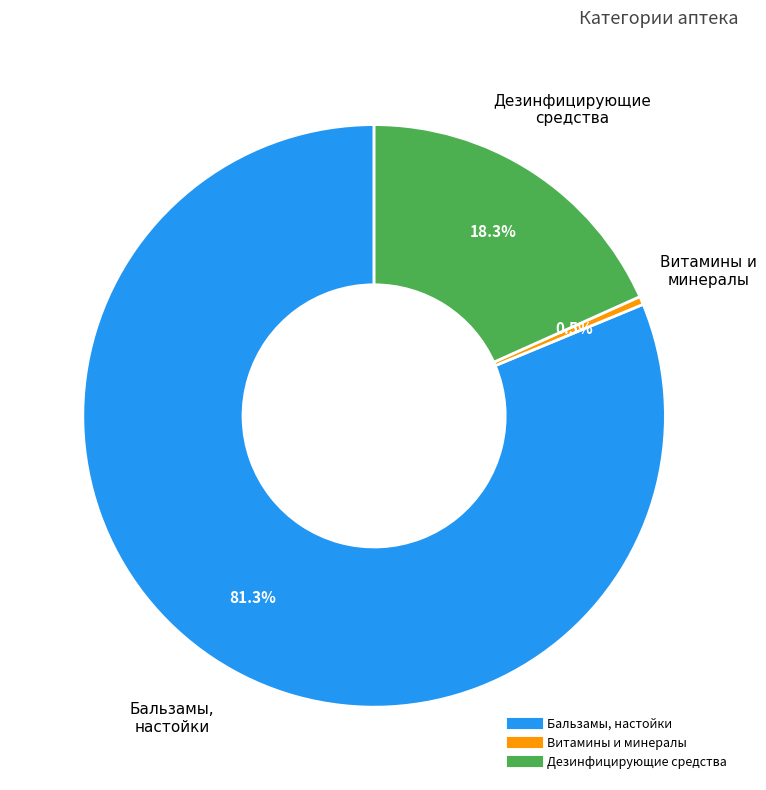

Does any single category account for the majority?

Yes